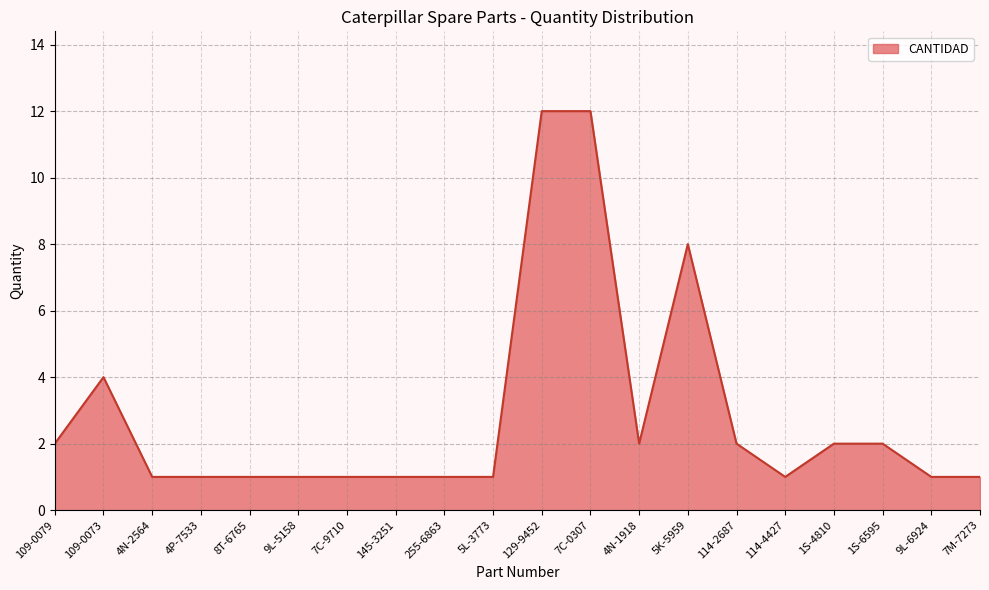

True or false: the data shows 7 at 109-0073.

False